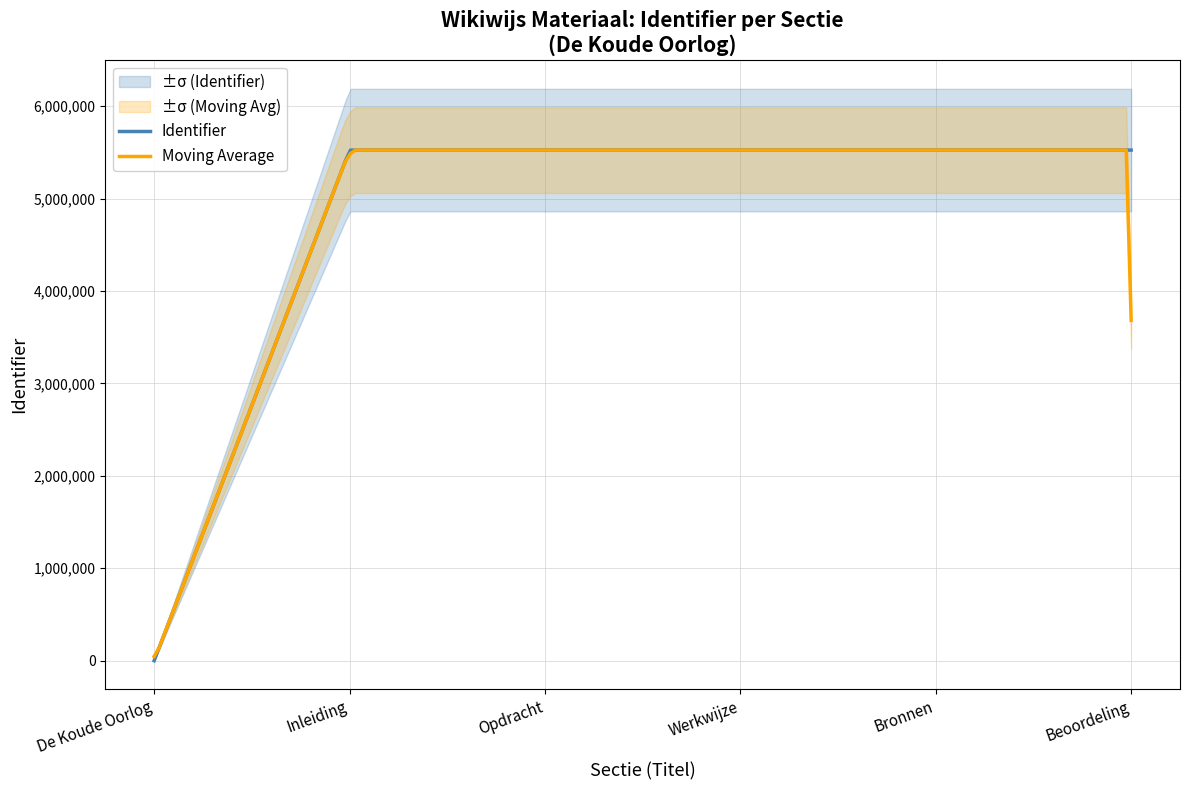

The value at Opdracht is 8127688. True or false?

False